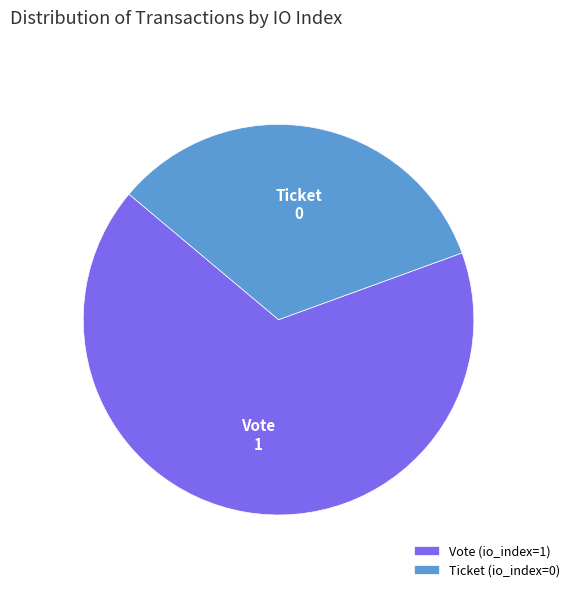

Count the number of slices in the pie.

2